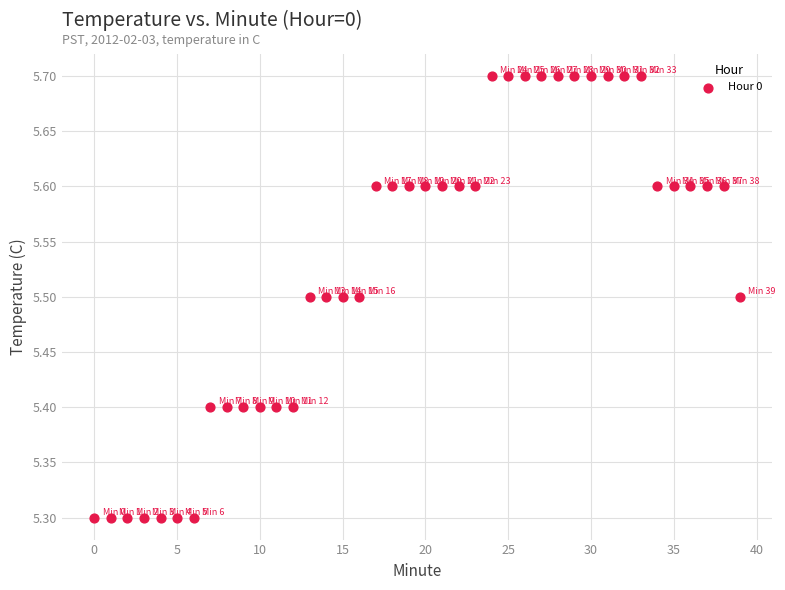

What is the range of Y values (max minus min)?

0.4